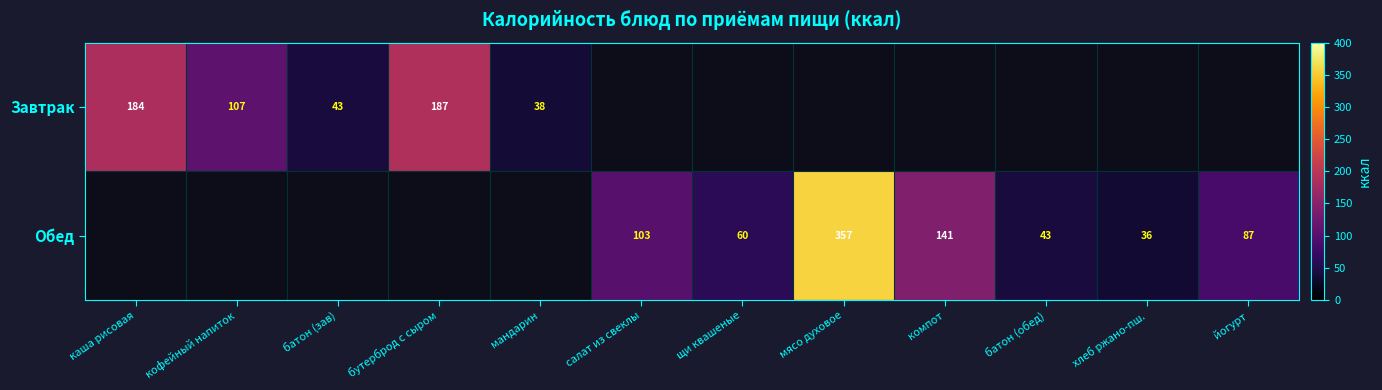

At how many categories does at least one series exceed 168?

3